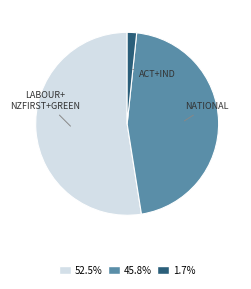

Combined, do 52.5% and 45.8% account for over 50%?

Yes